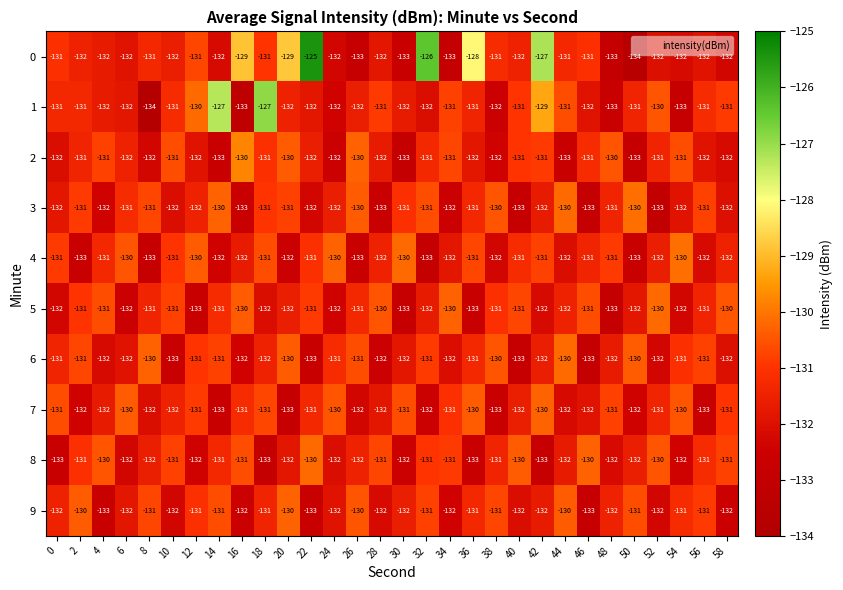

What is the difference between the highest and lowest values at 12?

3